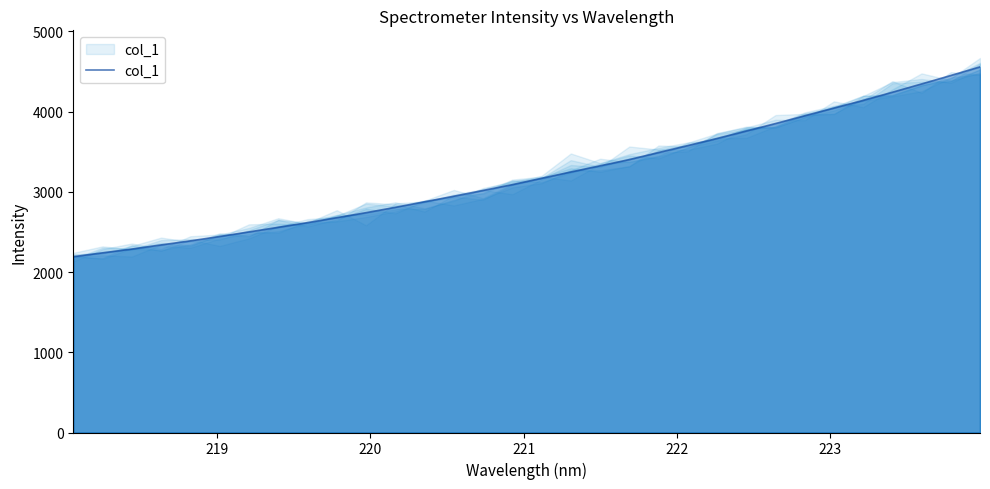

The chart shows a value of 1376.3 at 18. True or false?

False